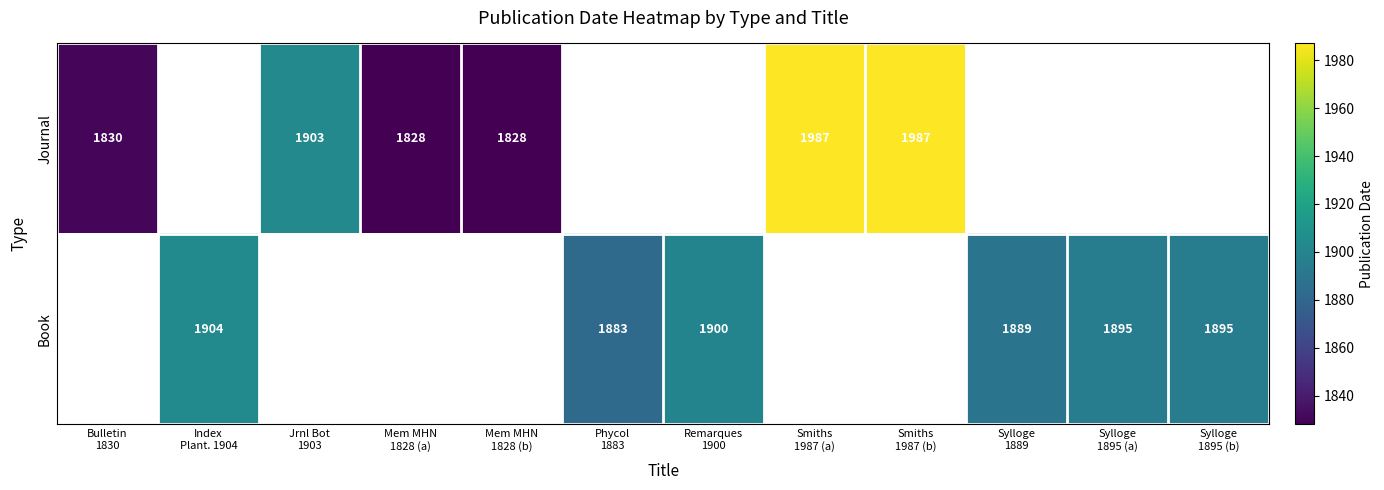

Which series has the widest spread of values?

Journal